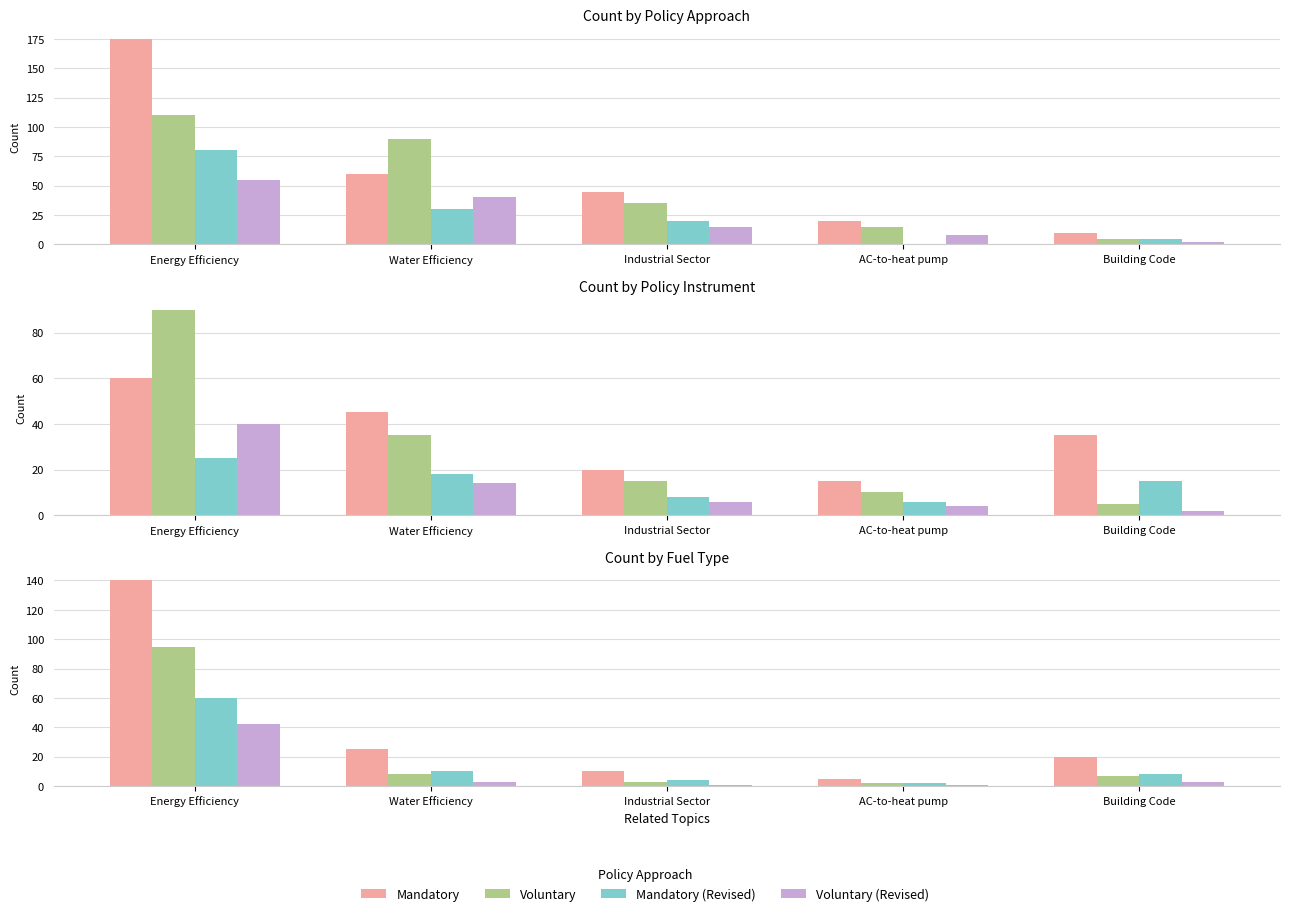

Which category has the lowest value in the Voluntary (Revised) series?

Industrial Sector